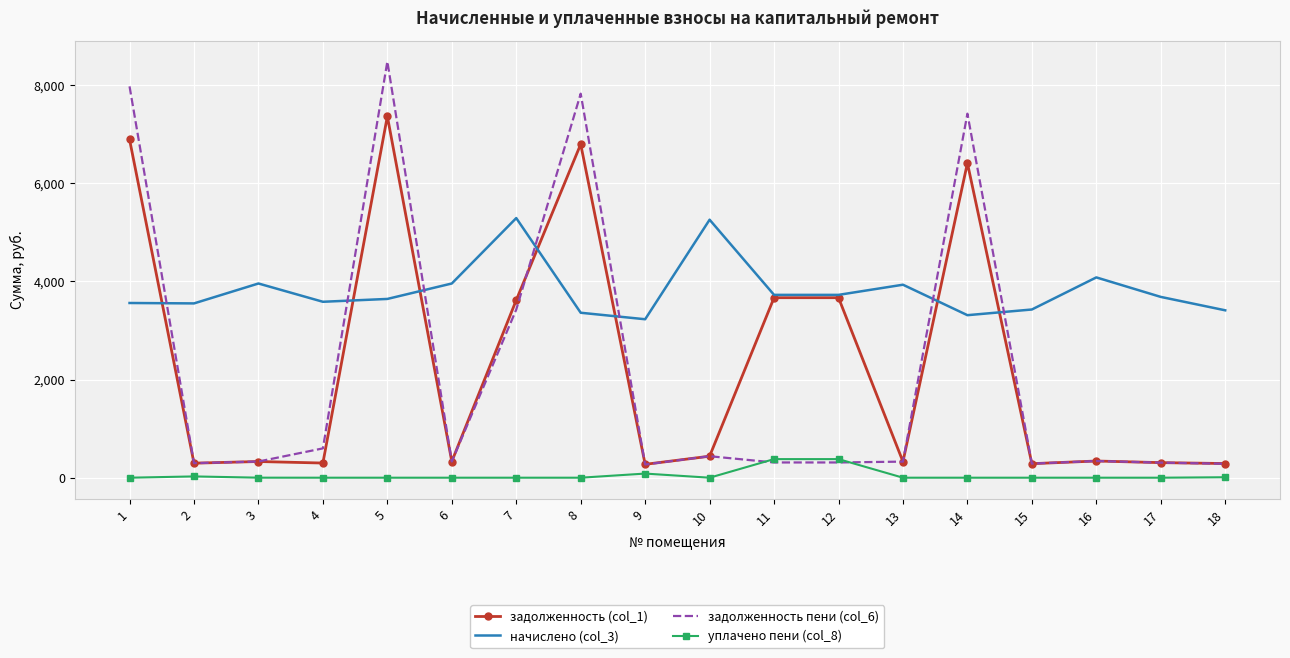

The задолженность (col_1) series shows 438.1 at 10. True or false?

True